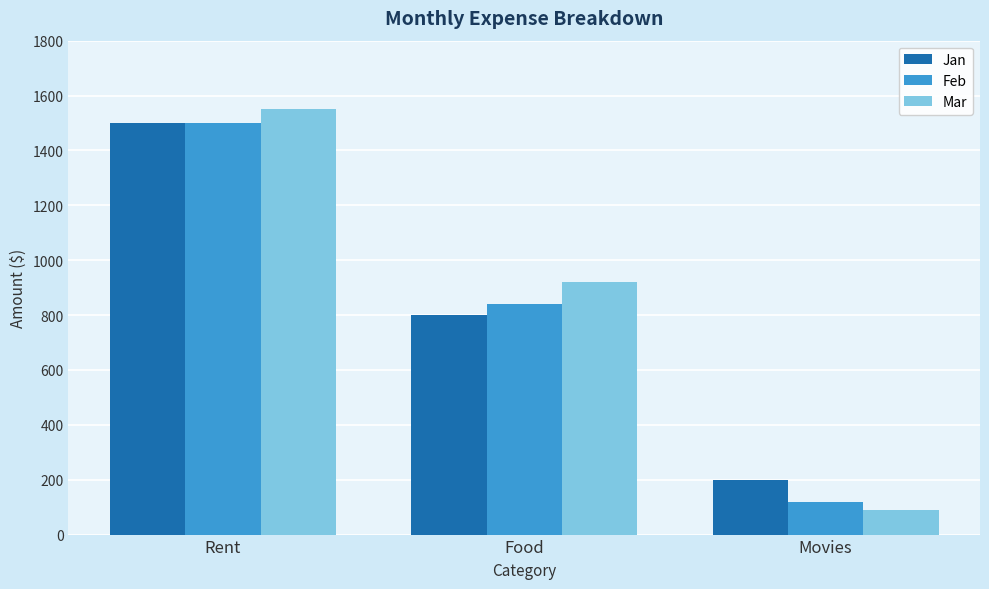

Rank the series at Food from highest to lowest value.

Mar, Feb, Jan